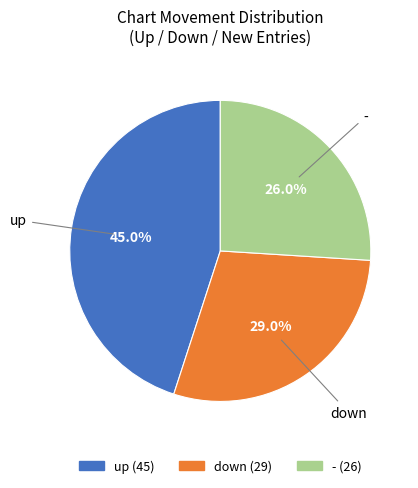

Count the number of slices in the pie.

3